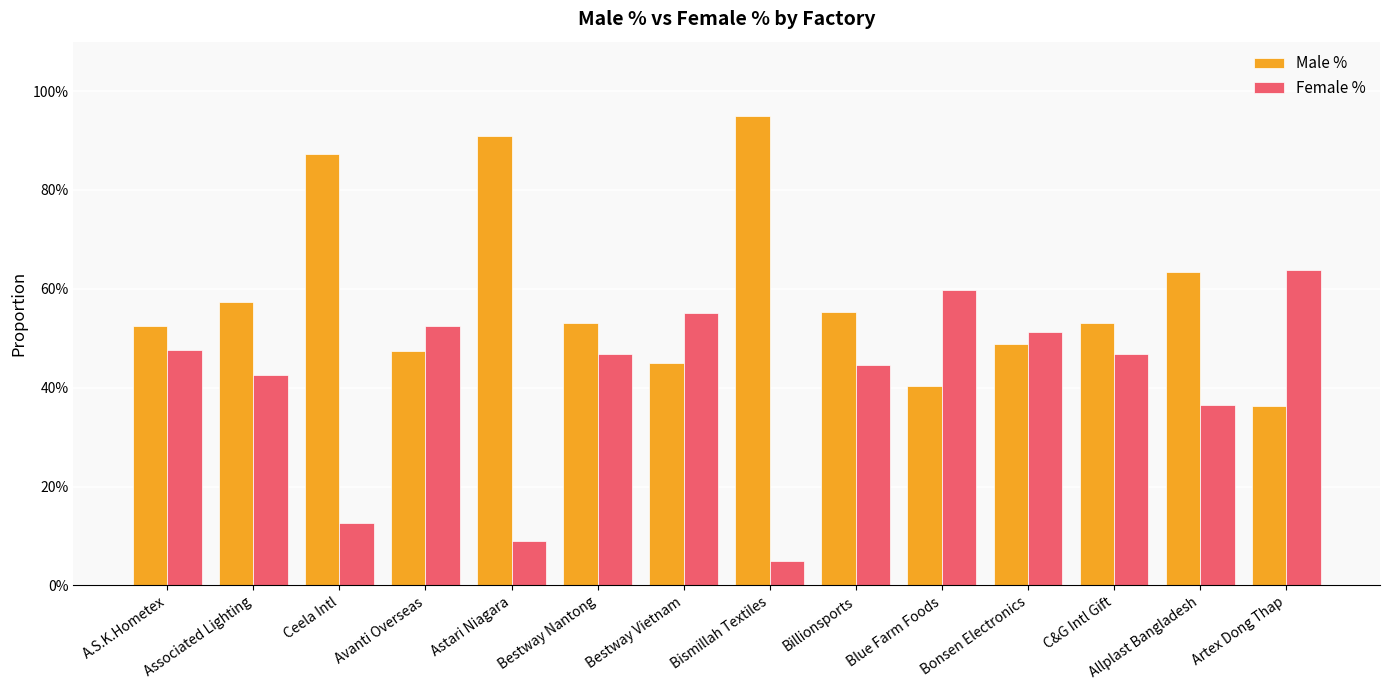

Reading left to right, what are all the values shown in this chart?

Male %: A.S.K.Hometex=0.5	Associated Lighting=0.6	Ceela Intl=0.9	Avanti Overseas=0.5	Astari Niagara=0.9	Bestway Nantong=0.5	Bestway Vietnam=0.4	Bismillah Textiles=0.9	Billionsports=0.6	Blue Farm Foods=0.4	Bonsen Electronics=0.5	C&G Intl Gift=0.5	Allplast Bangladesh=0.6	Artex Dong Thap=0.4
Female %: A.S.K.Hometex=0.5	Associated Lighting=0.4	Ceela Intl=0.1	Avanti Overseas=0.5	Astari Niagara=0.1	Bestway Nantong=0.5	Bestway Vietnam=0.6	Bismillah Textiles=0.1	Billionsports=0.4	Blue Farm Foods=0.6	Bonsen Electronics=0.5	C&G Intl Gift=0.5	Allplast Bangladesh=0.4	Artex Dong Thap=0.6